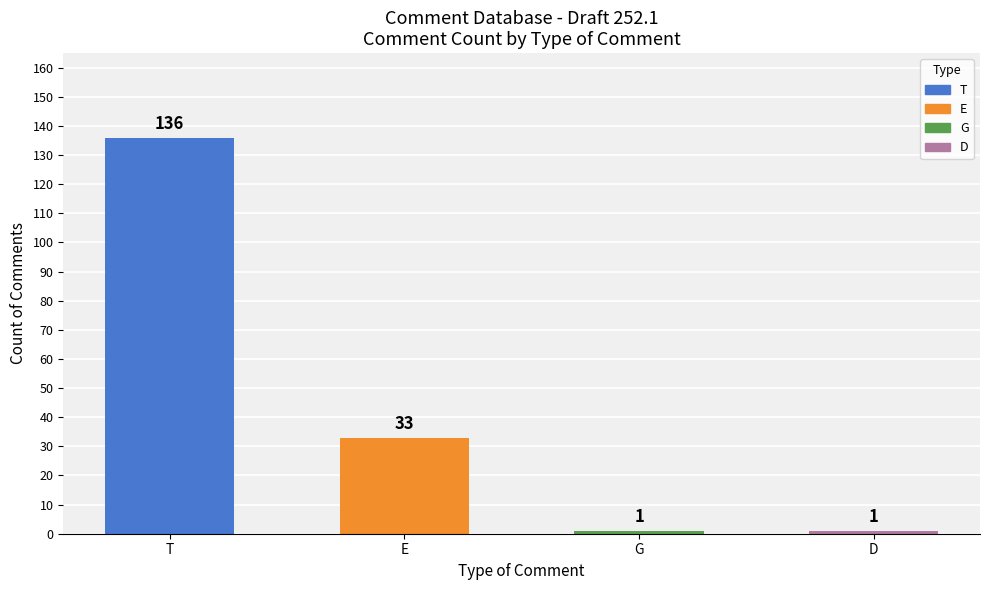

The value at T is 136. True or false?

True